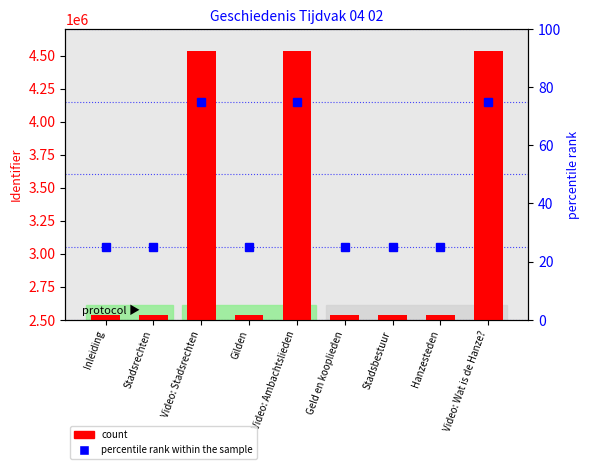

True or false: the data shows 2538087 at Hanzesteden.

True